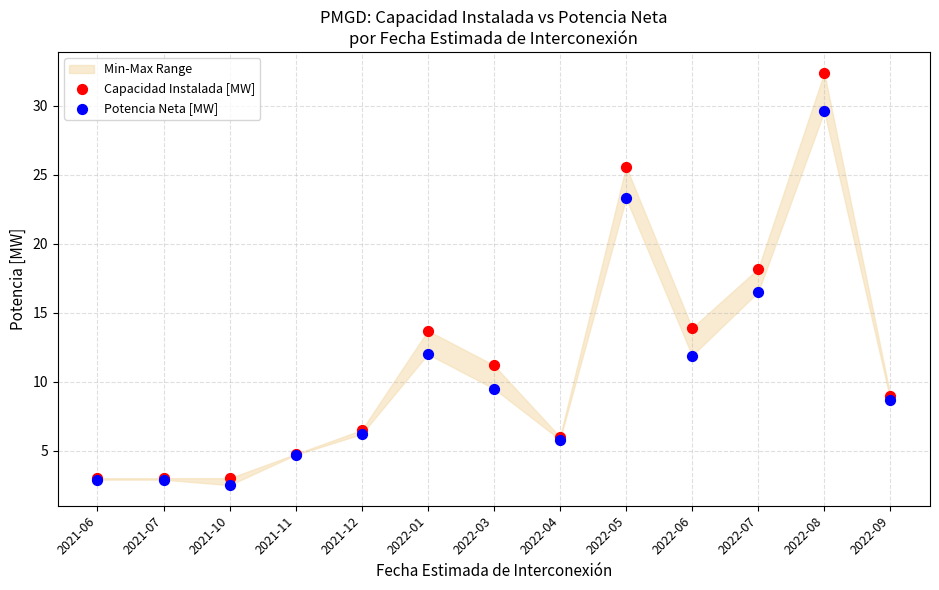

Across all series, what Y value is closest to 17?

16.5